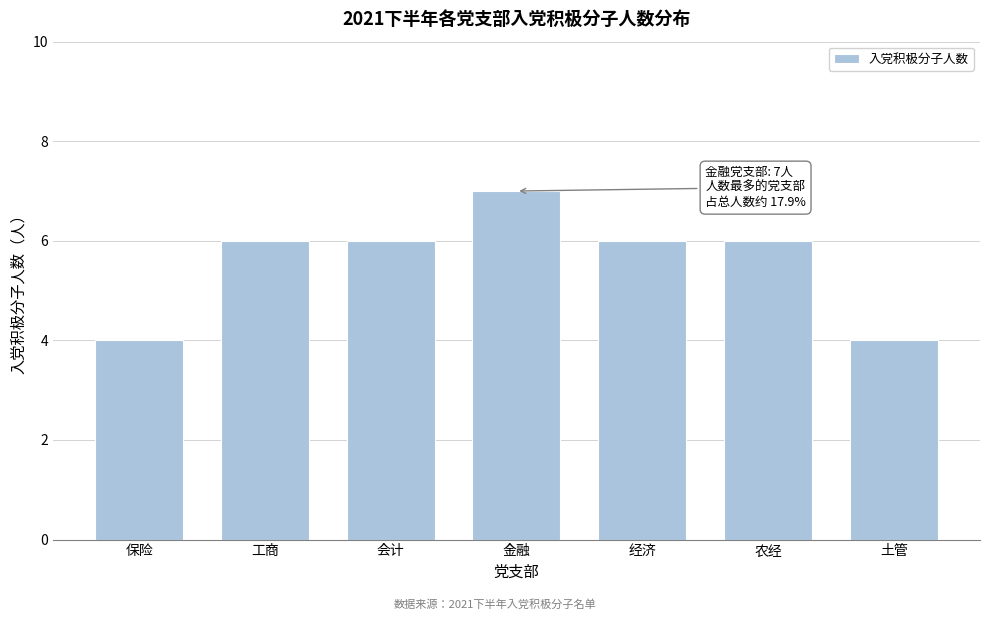

Reading left to right, list all the values displayed in this chart.

4	6	6	7	6	6	4